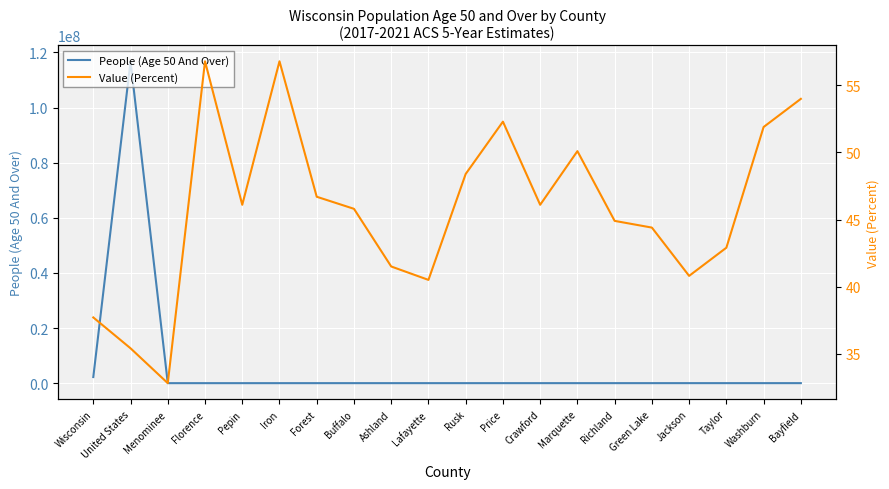

The value of Value (Percent) at Richland is 44.9. True or false?

True